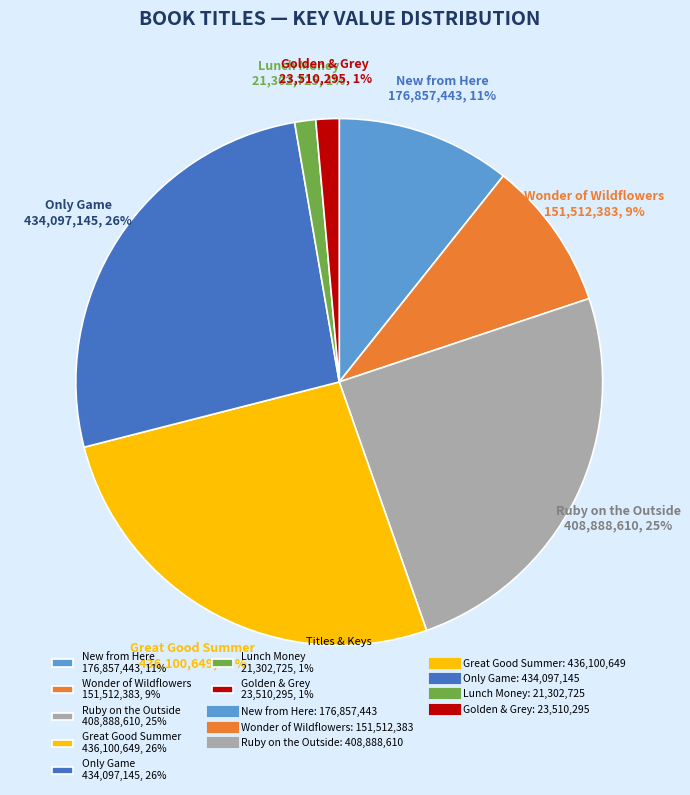

Count the number of slices in the pie.

7